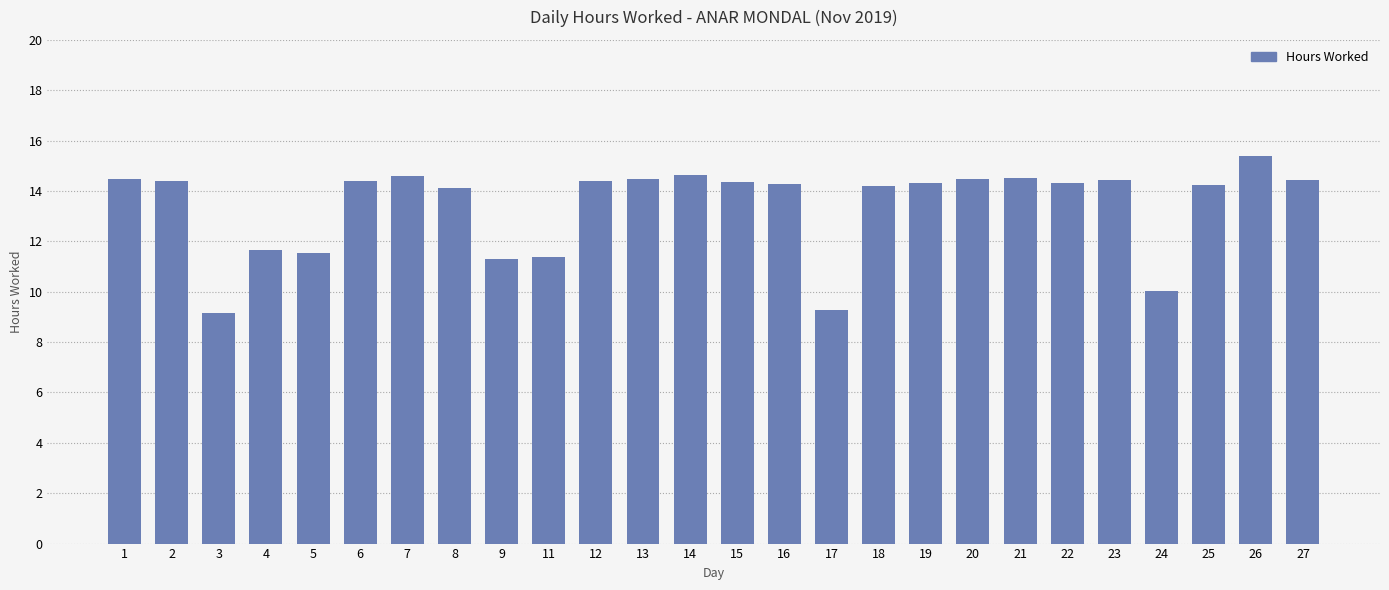

Count the number of categories in the chart.

26